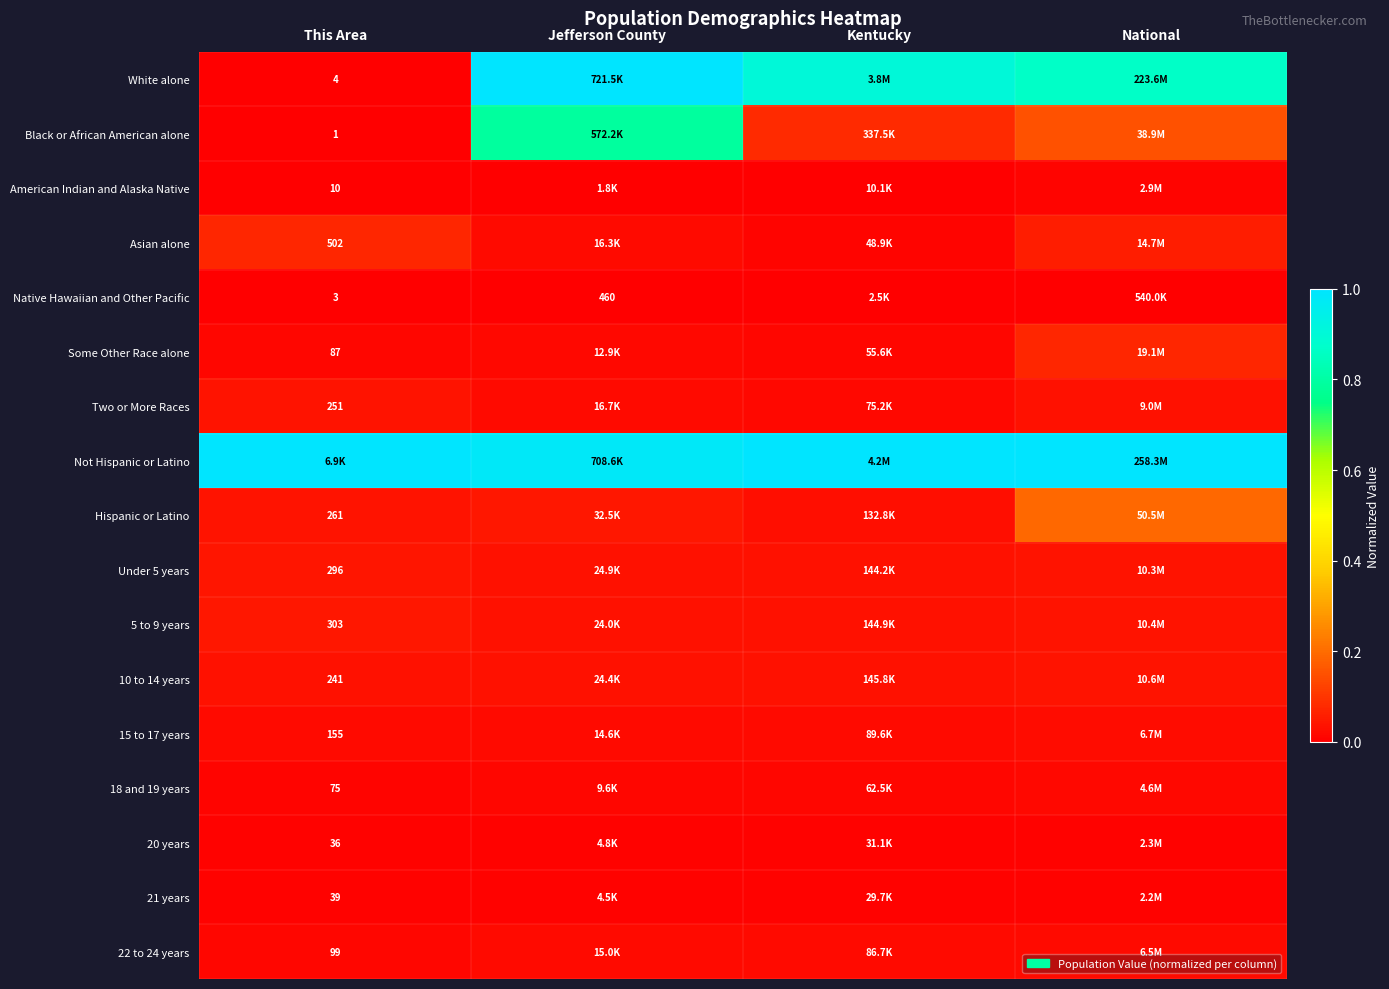

At how many categories does at least one series exceed 0?

4